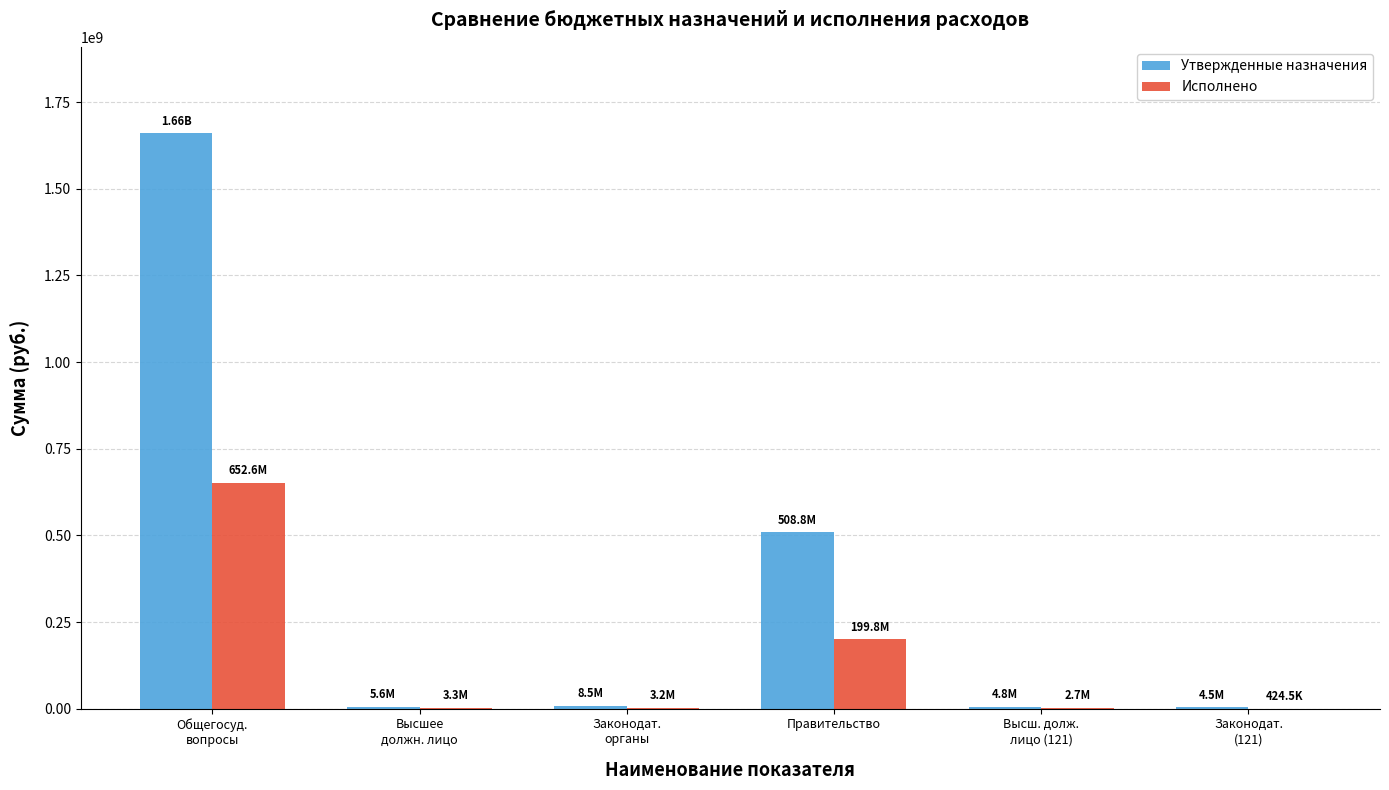

The Исполнено series shows 1168408837.9 at Общегосуд.
вопросы. True or false?

False